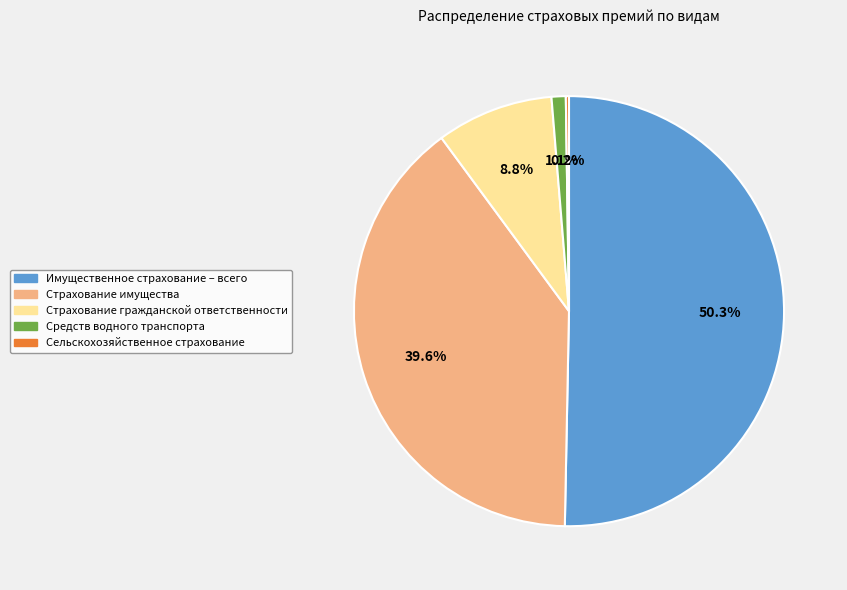

Is Страхование гражданской ответственности the majority of the pie?

No